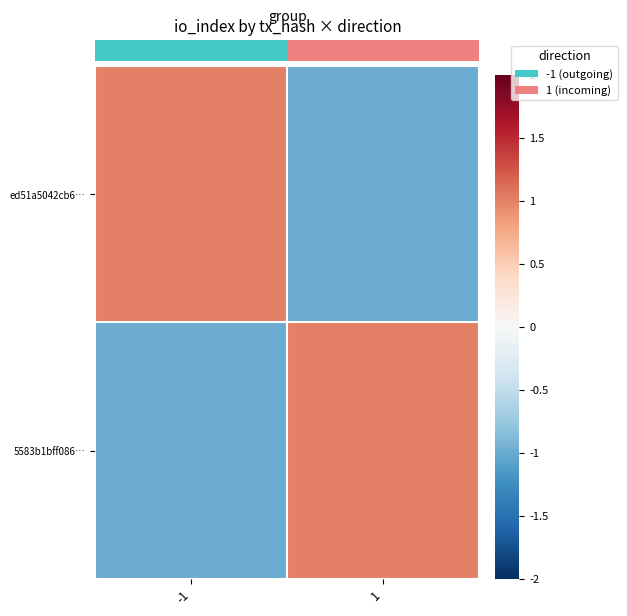

Count the number of data series in this chart.

2